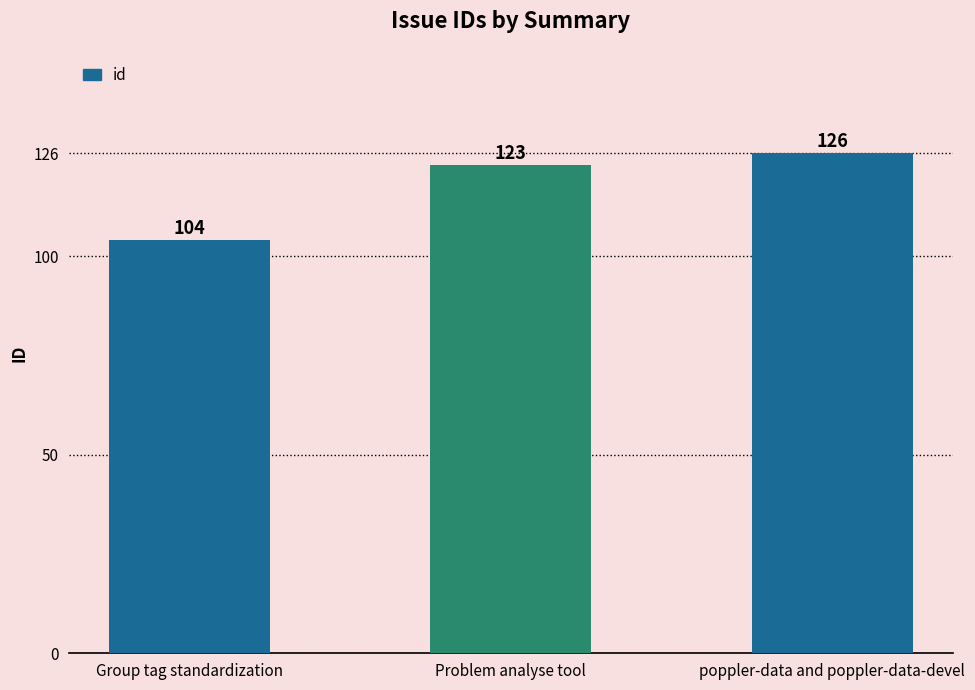

Rank the categories by value from lowest to highest.

Group tag standardization, Problem analyse tool, poppler-data and poppler-data-devel